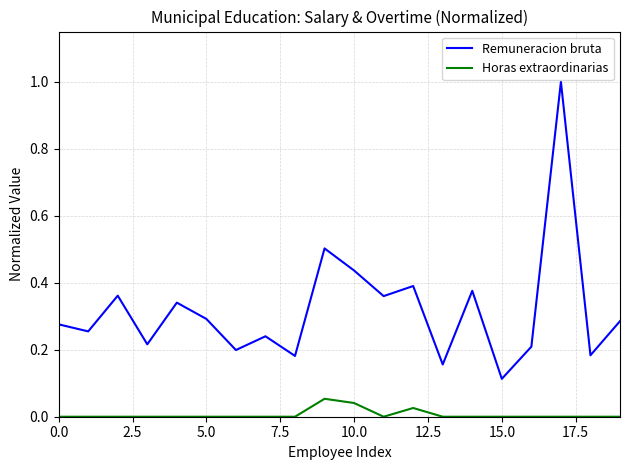

True or false: Horas extraordinarias and Remuneracion bruta cross at least once.

False